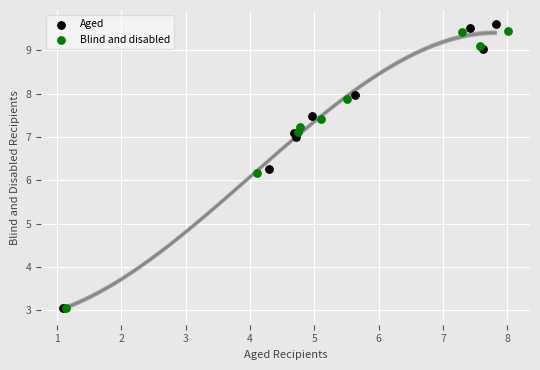

Which series has the largest Y range (max minus min)?

Aged